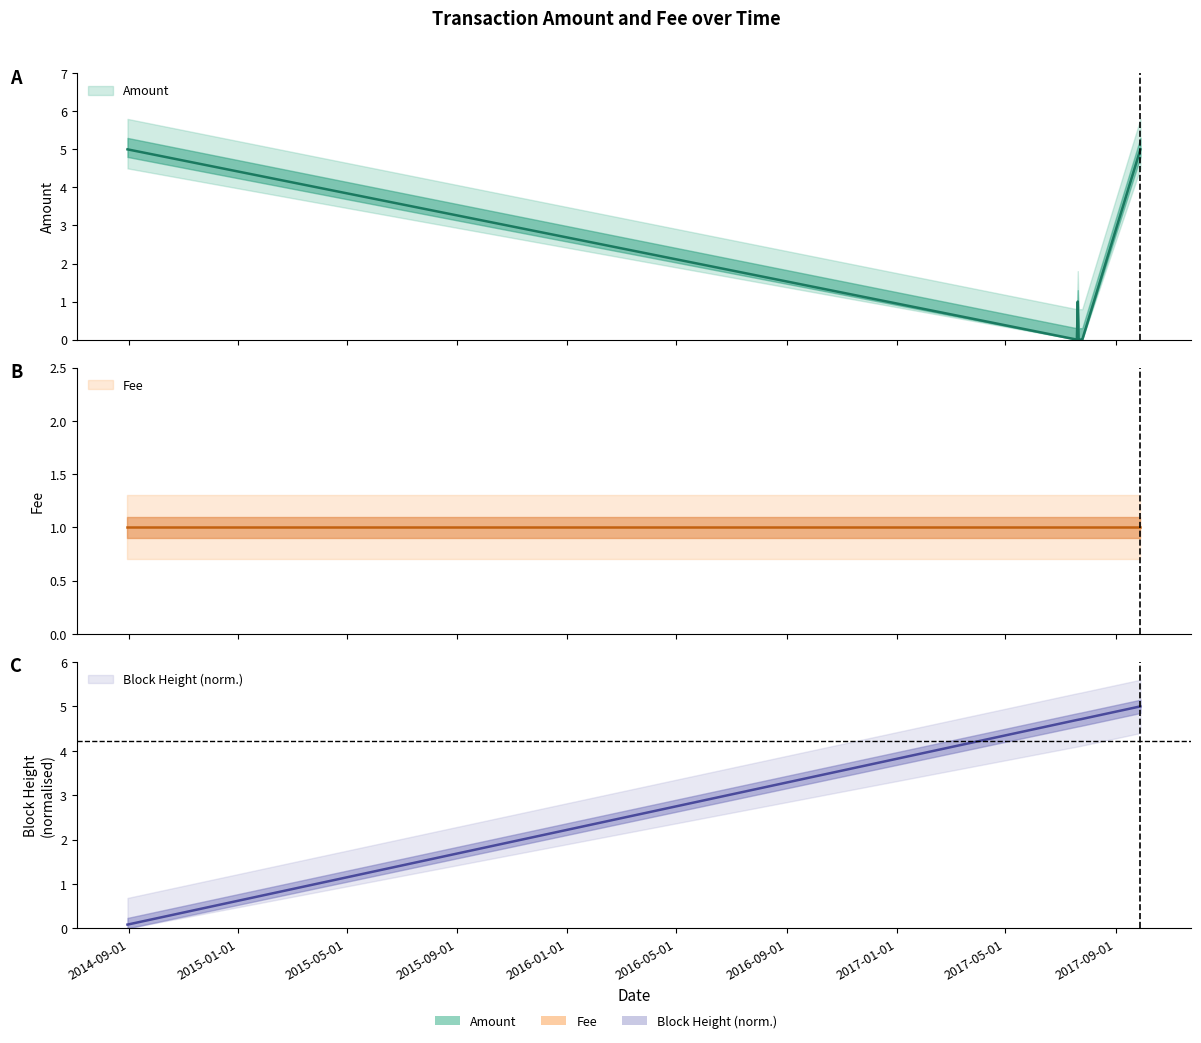

Does the chart have visible grid lines?

No